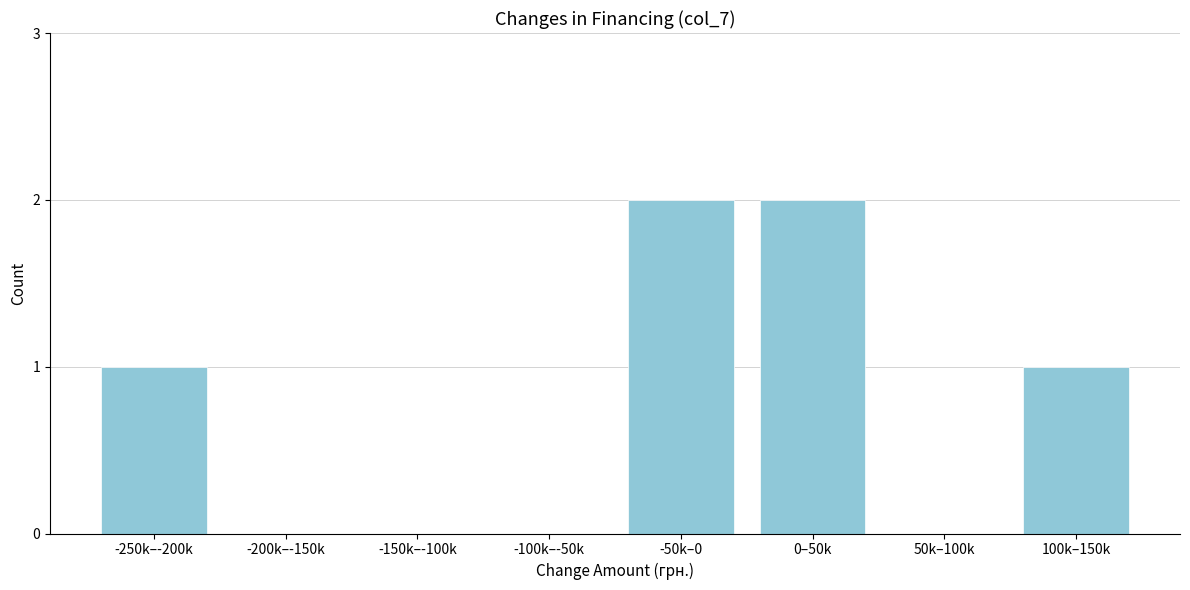

Reading left to right, what are all the values shown in this chart?

-250k–-200k=1	-200k–-150k=0	-150k–-100k=0	-100k–-50k=0	-50k–0=2	0–50k=2	50k–100k=0	100k–150k=1